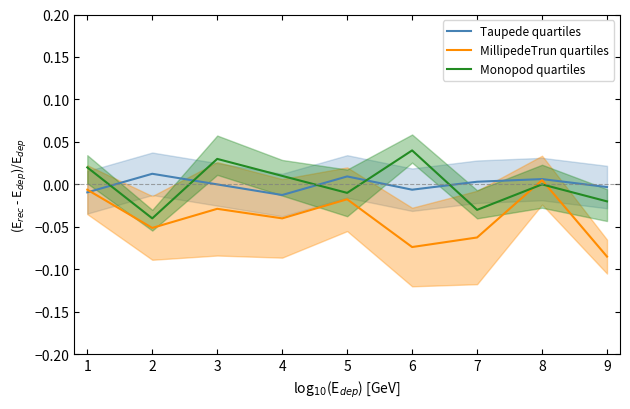

The value of MillipedeTrun quartiles at 5 is -0.1. True or false?

False